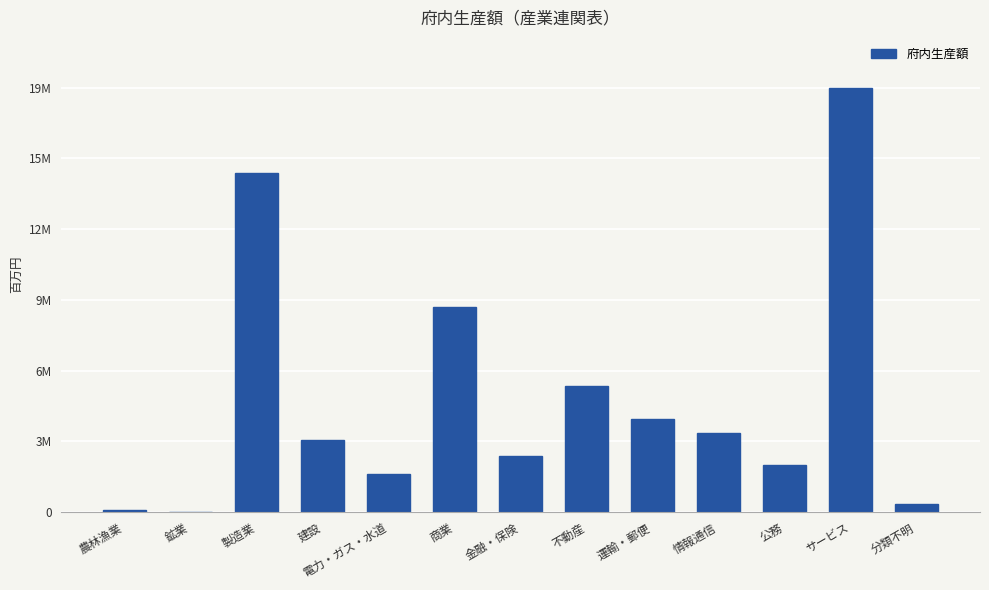

Reading left to right, transcribe all the data shown in this chart.

85027	6757	15288988	3228005	1704941	9249530	2534149	5695413	4205877	3579510	2105034	19123686	341043